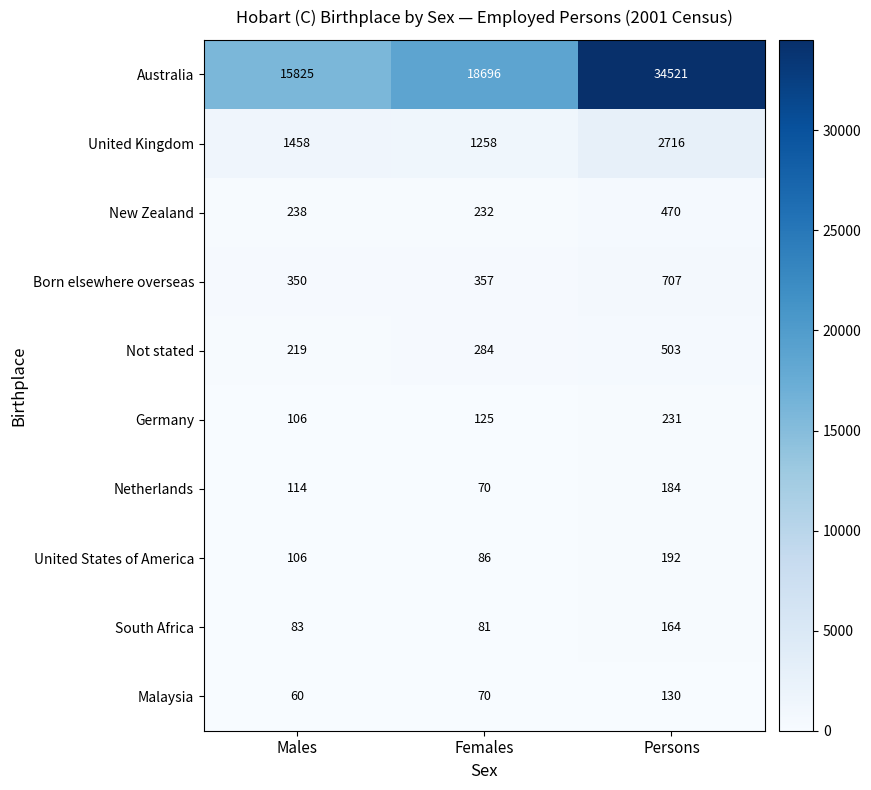

What is the difference between the Germany values at Females and Persons?

106